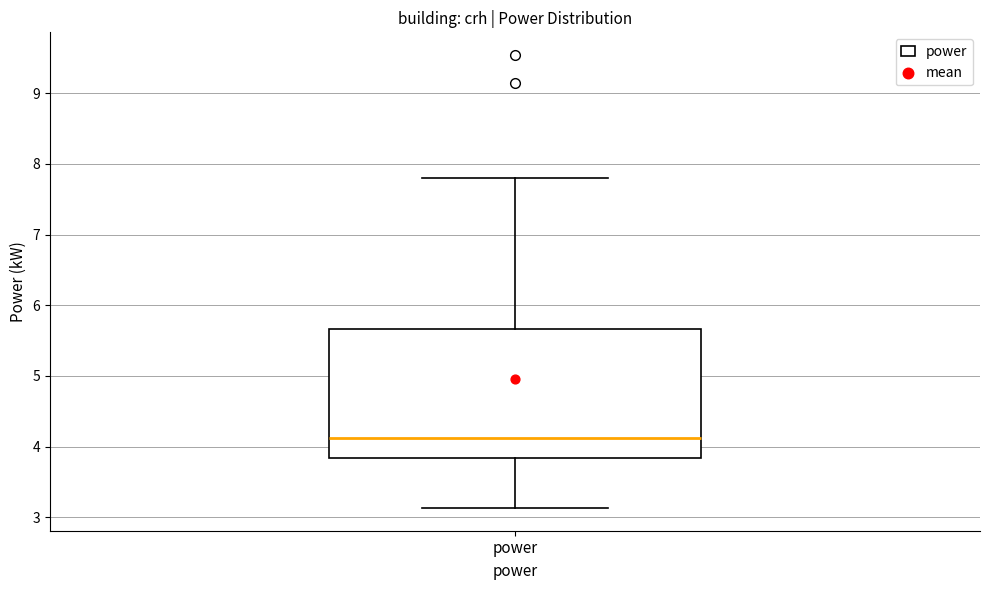

Transcribe this box plot: give where the median line is, the range the box spans, and where the two whiskers end, as read against the y-axis. The values are not printed on the chart, so give them approximately, as read against the axis.

median 4.1, box 3.8 to 5.7, whiskers 3.1 to 7.8